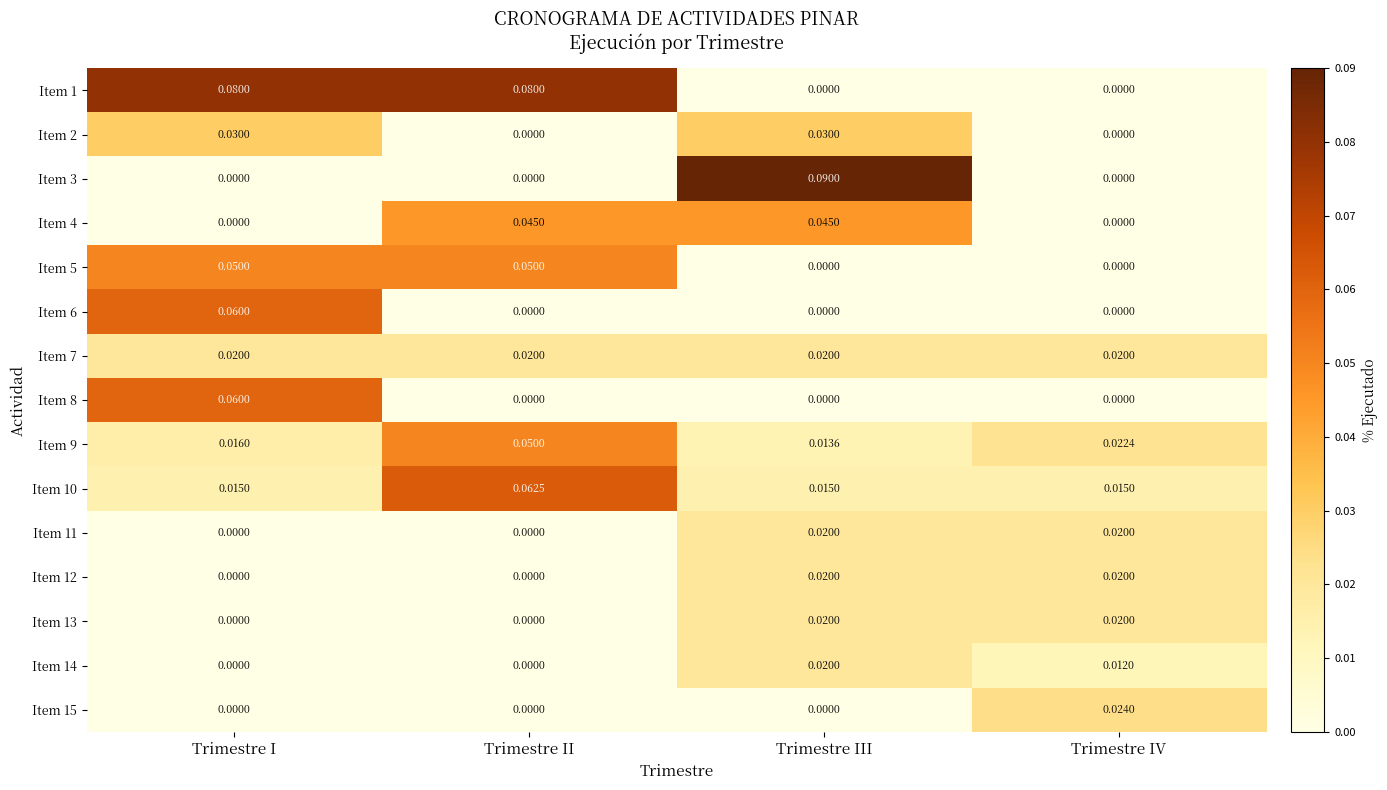

Which series changed the most between Trimestre I and Trimestre IV?

Item 1